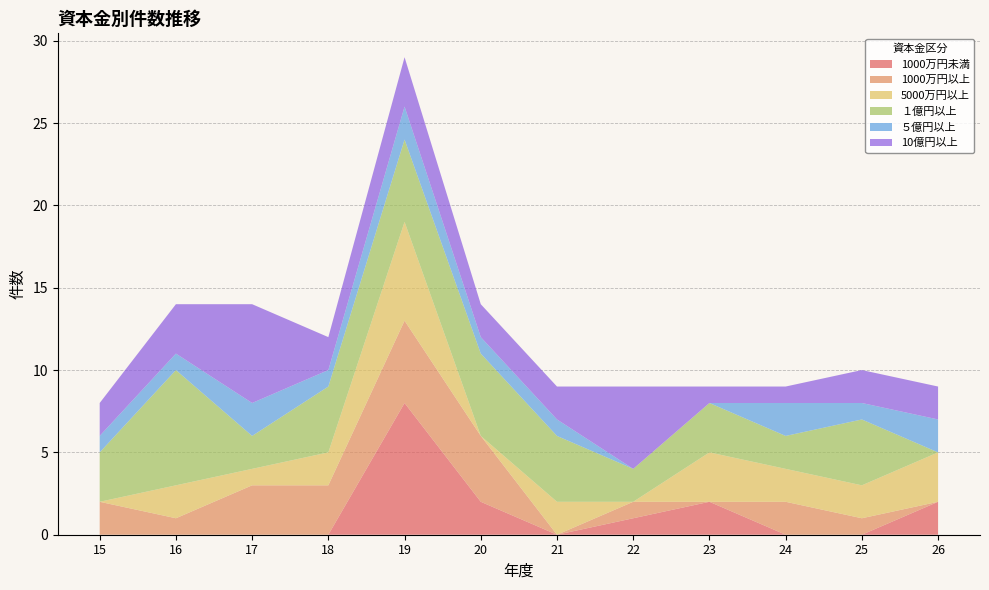

Reading left to right, transcribe all the data shown in this chart.

1000万円未満: 15=0	16=0	17=0	18=0	19=8	20=2	21=0	22=1	23=2	24=0	25=0	26=2
1000万円以上: 15=2	16=1	17=3	18=3	19=5	20=4	21=0	22=1	23=0	24=2	25=1	26=0
5000万円以上: 15=0	16=2	17=1	18=2	19=6	20=0	21=2	22=0	23=3	24=2	25=2	26=3
１億円以上: 15=3	16=7	17=2	18=4	19=5	20=5	21=4	22=2	23=3	24=2	25=4	26=0
５億円以上: 15=1	16=1	17=2	18=1	19=2	20=1	21=1	22=0	23=0	24=2	25=1	26=2
10億円以上: 15=2	16=3	17=6	18=2	19=3	20=2	21=2	22=5	23=1	24=1	25=2	26=2